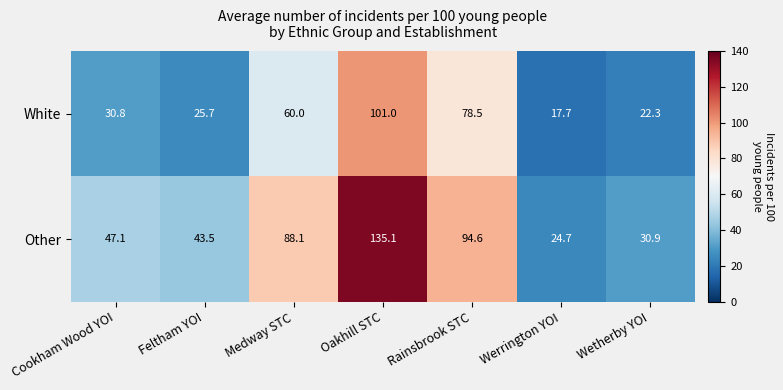

Which series has the largest total across all categories?

Other